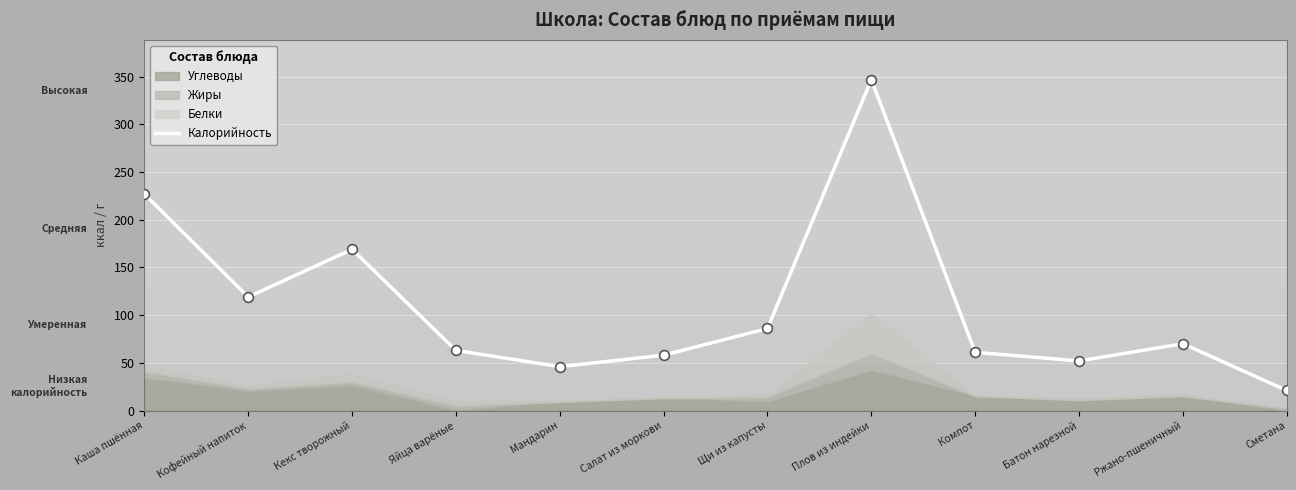

What is the change in value from Яйца варёные to Сметана?

-42